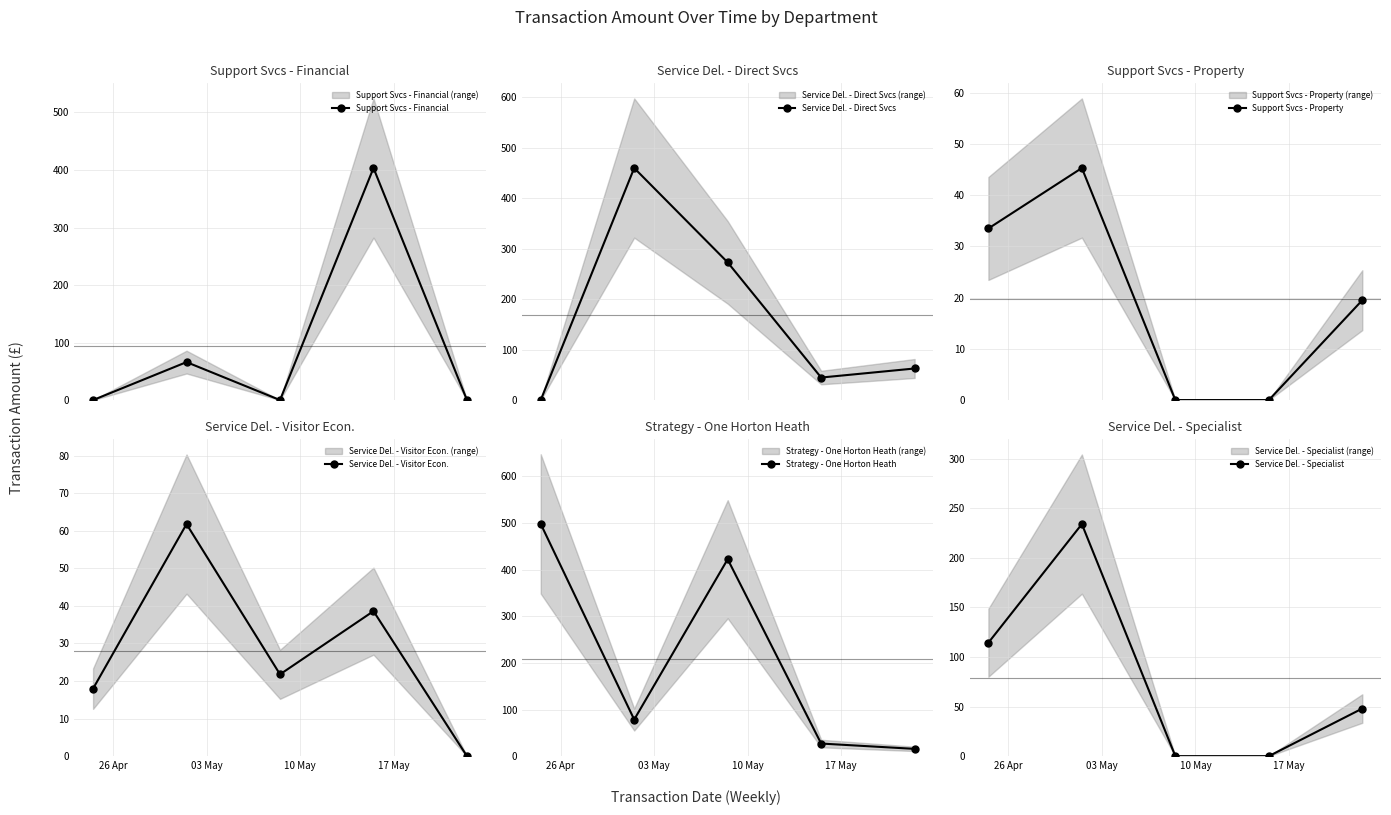

True or false: Support Svcs - Financial has more than 2 interior local peaks.

False